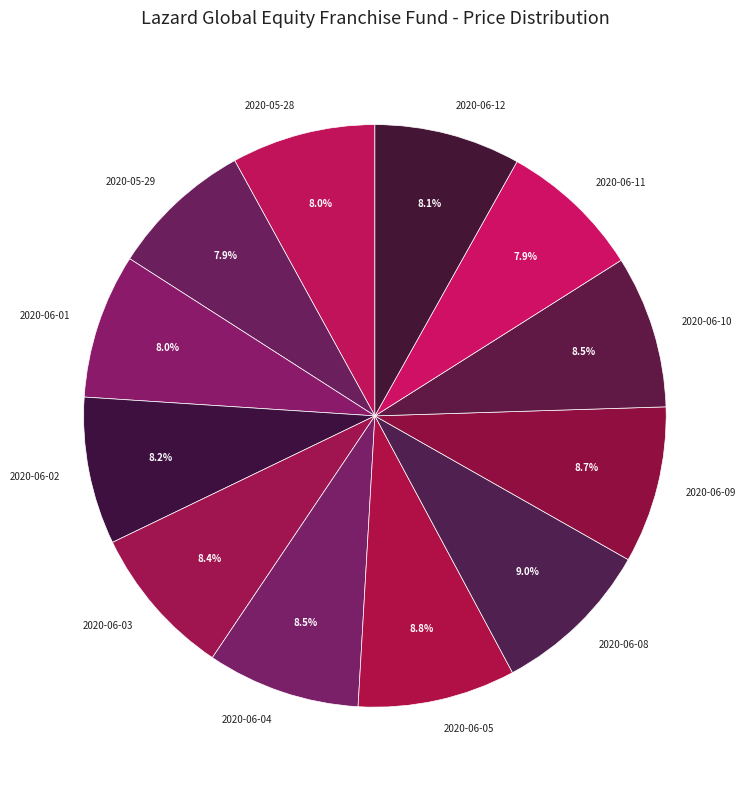

To the nearest percent, what percentage of the pie is 2020-06-03?

8%